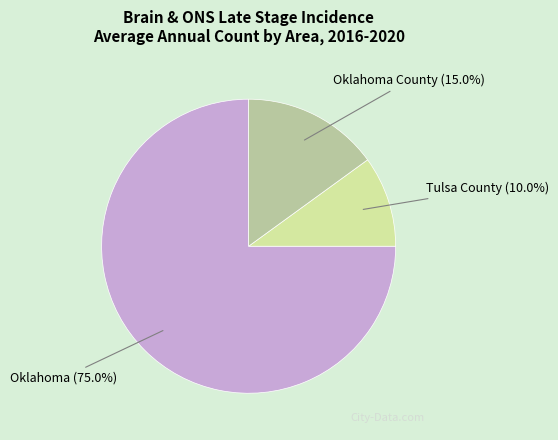

Which category has the smallest portion of the pie?

Tulsa County (10.0%)